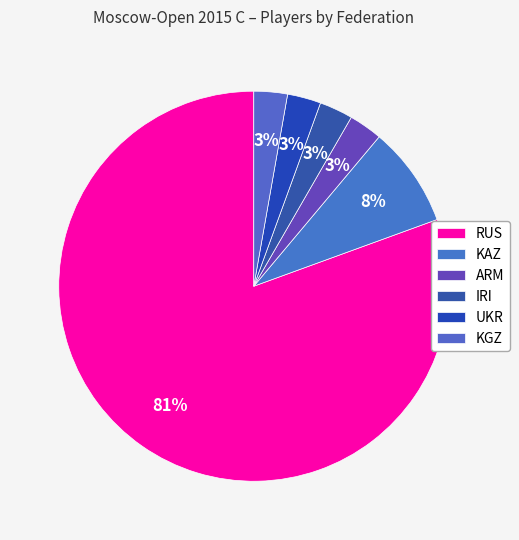

How many segments does this pie chart have?

6